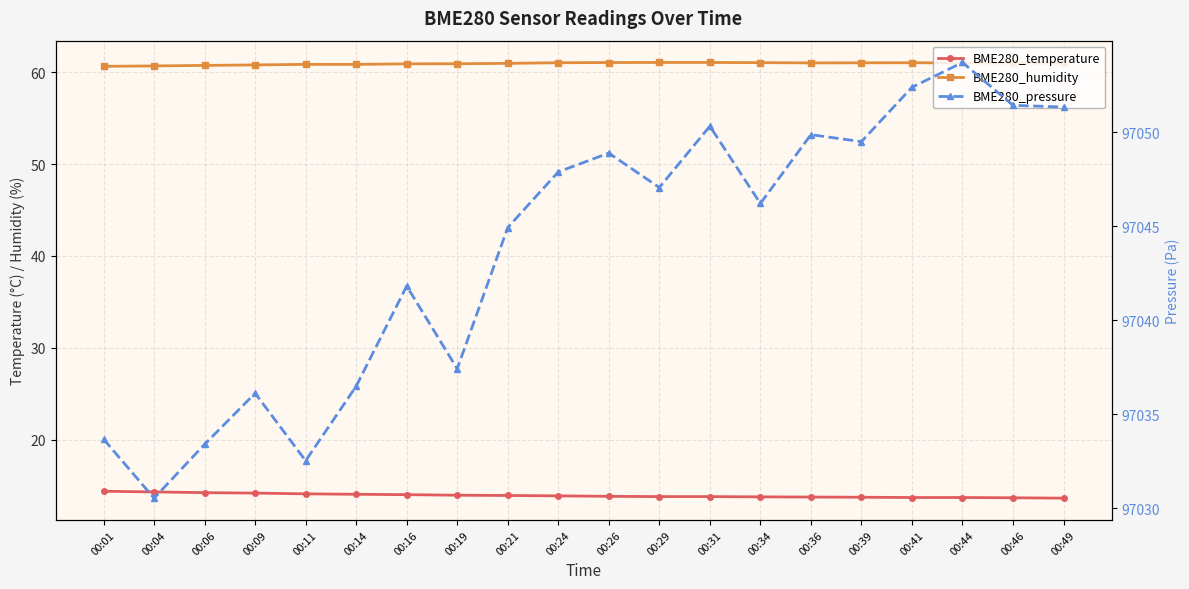

True or false: BME280_pressure and BME280_temperature intersect in this chart.

False